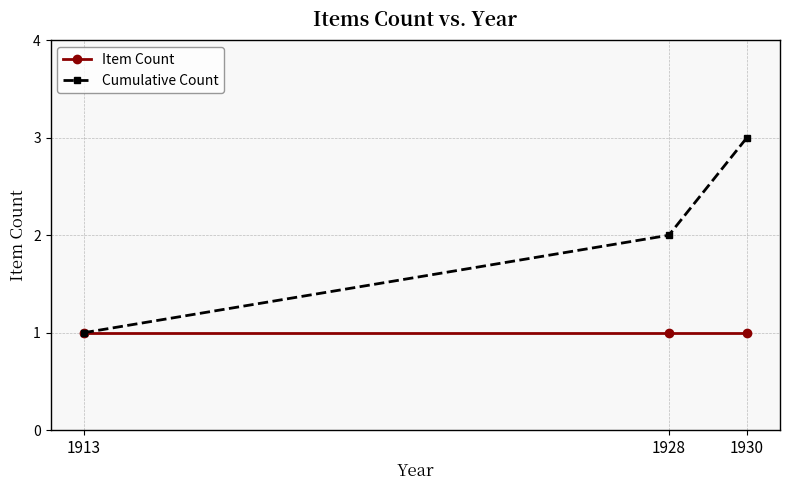

List the series in order of their overall mean, highest first.

Cumulative Count, Item Count